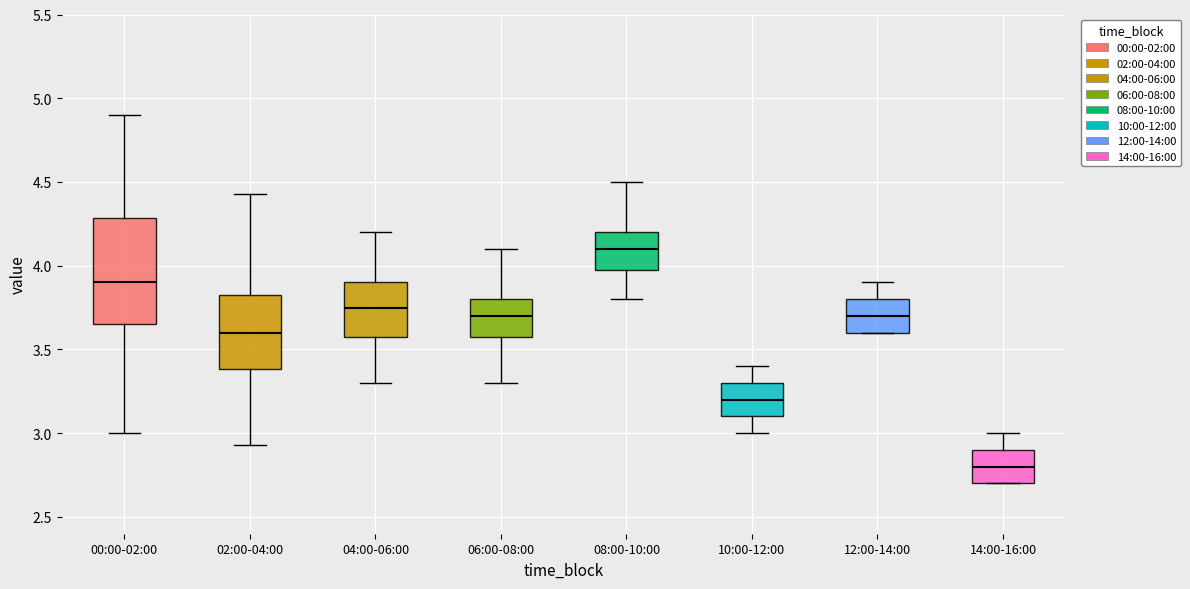

Which box has the lowest median line?

14:00-16:00